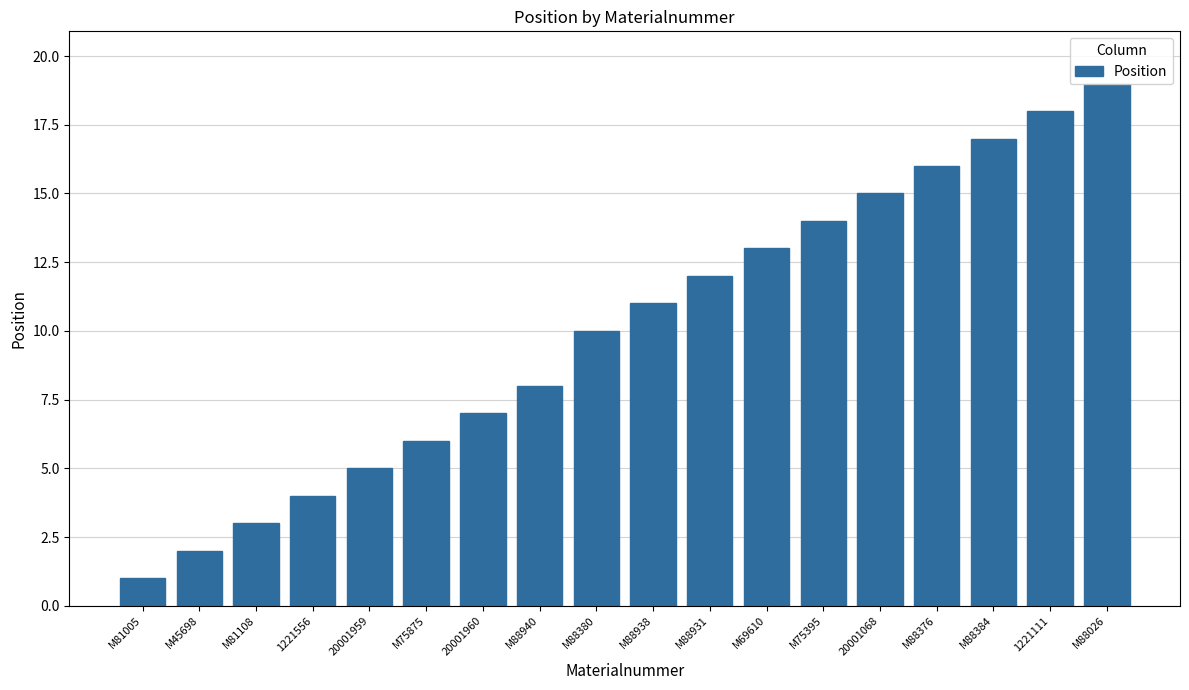

Count the number of data series in this chart.

1